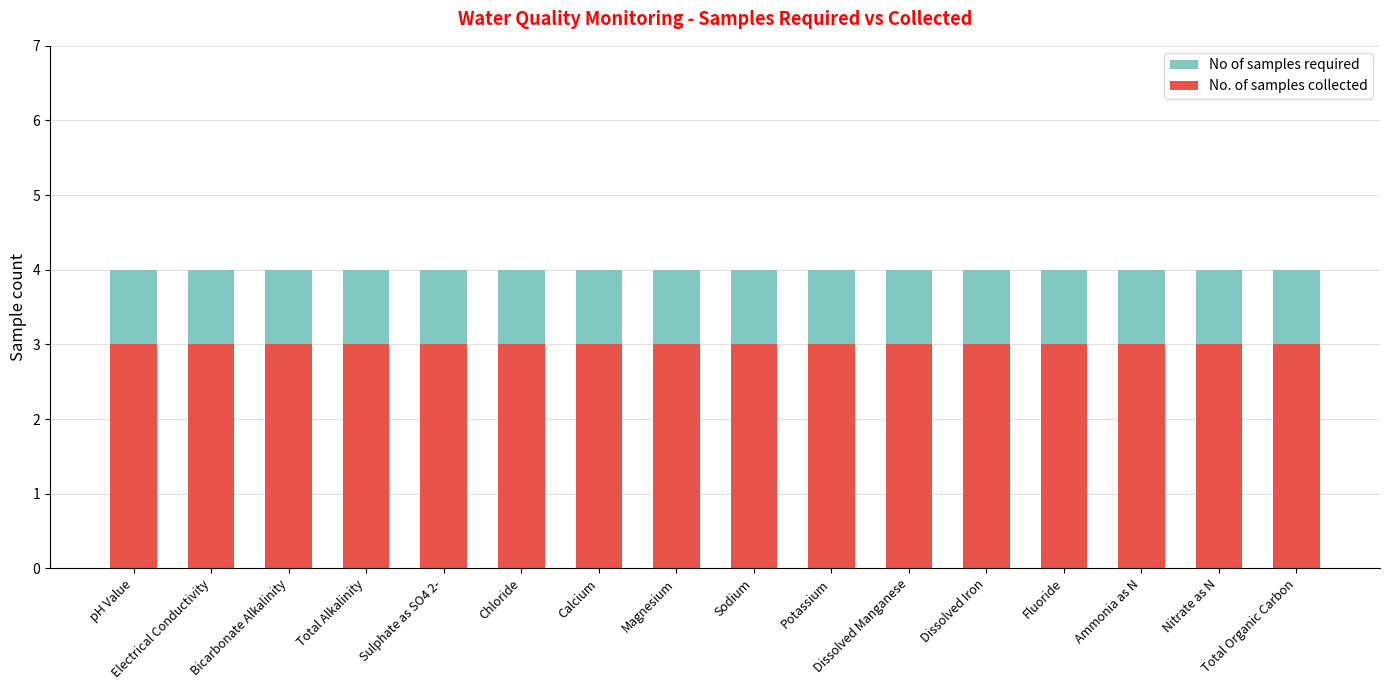

What position from the right is Bicarbonate Alkalinity?

14